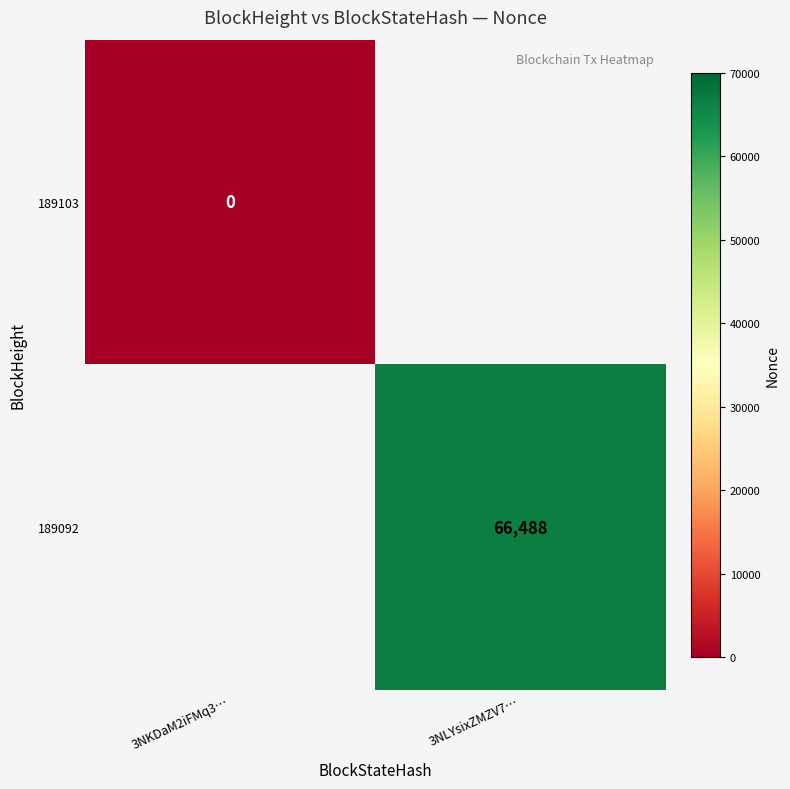

True or false: 189092 has a value of 66488 at 3NLYsixZMZV7….

True